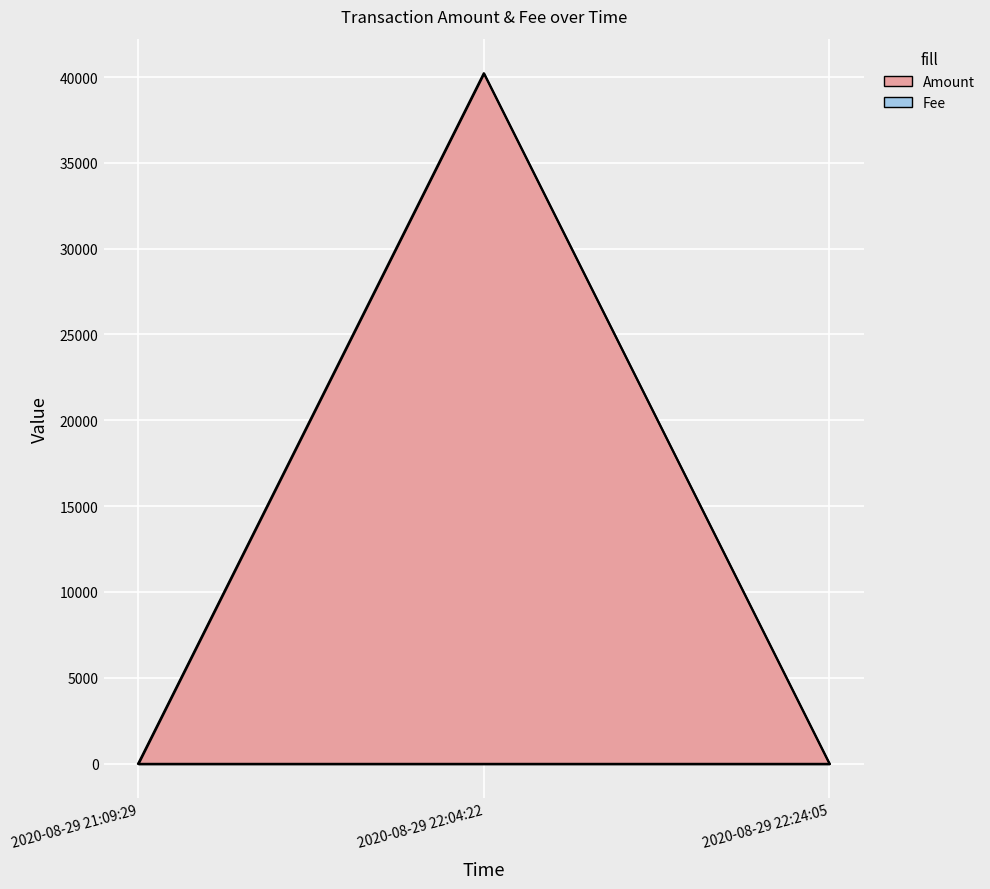

True or false: the data shows 19138.5 at 2020-08-29 22:04:22.

False